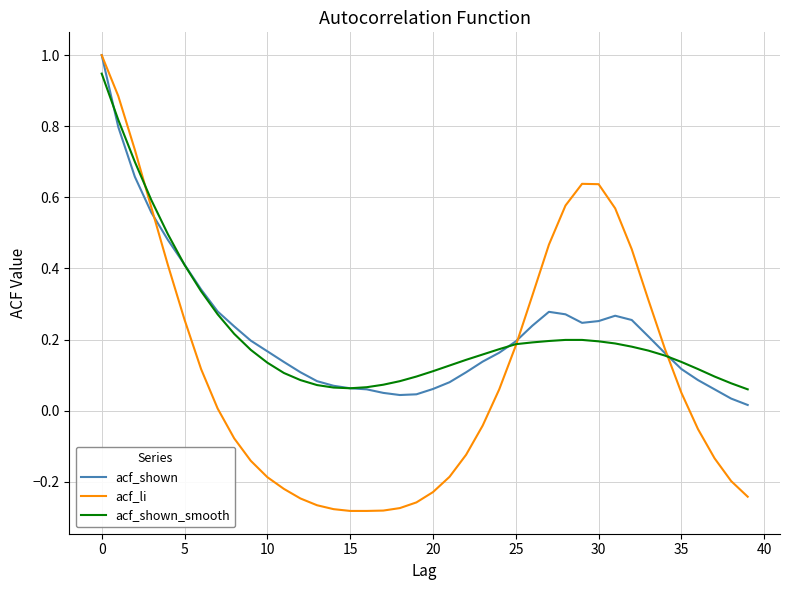

Which series has the largest range (max minus min)?

acf_li